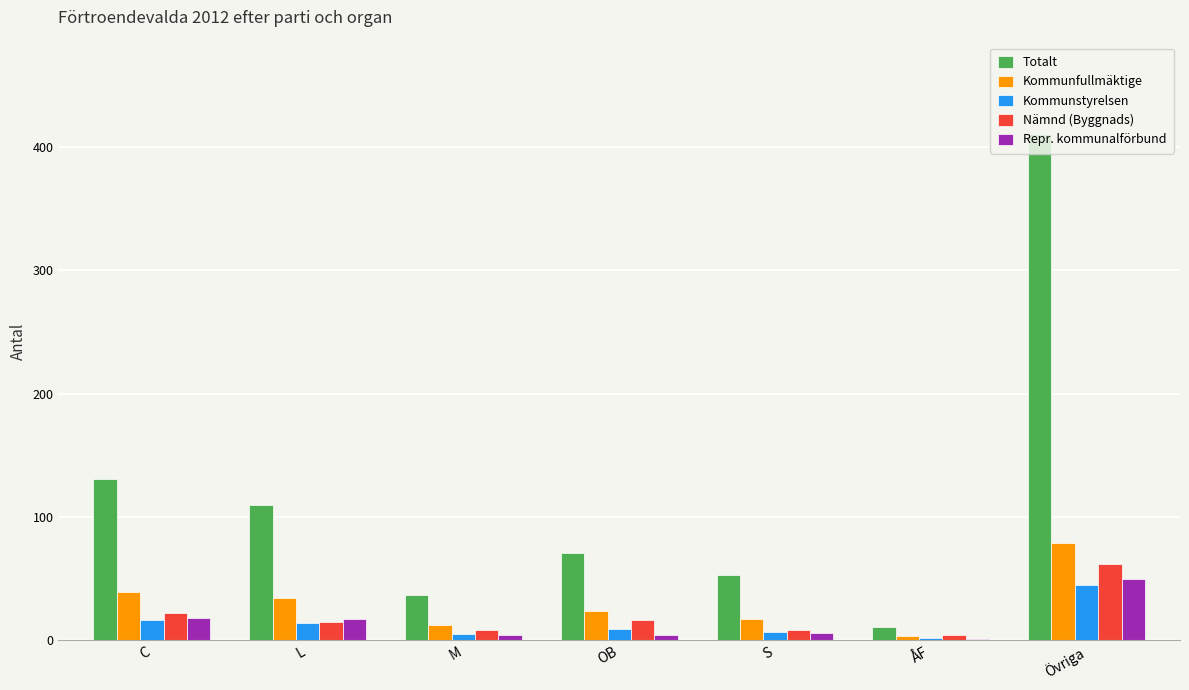

What is the difference between the Nämnd (Byggnads) values at L and M?

7